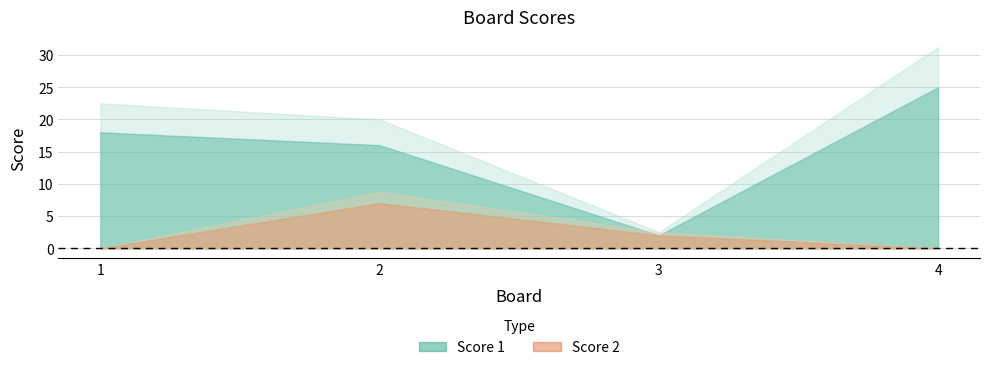

At which category is the sum across all series the highest?

4